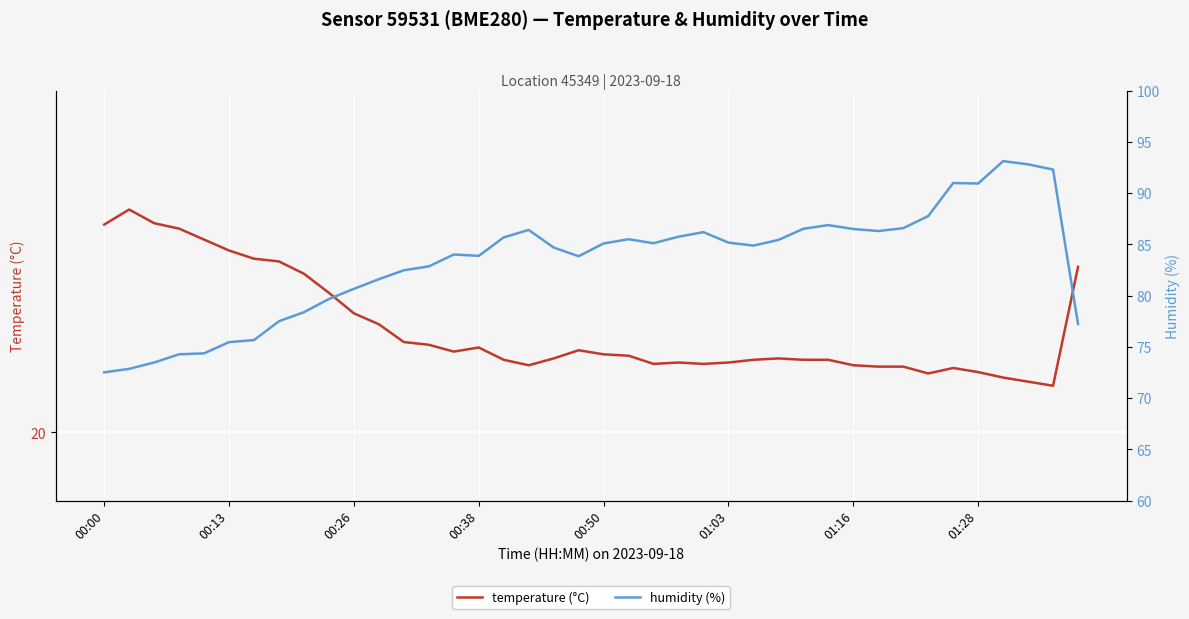

Does the chart display data point markers on the line(s)?

No